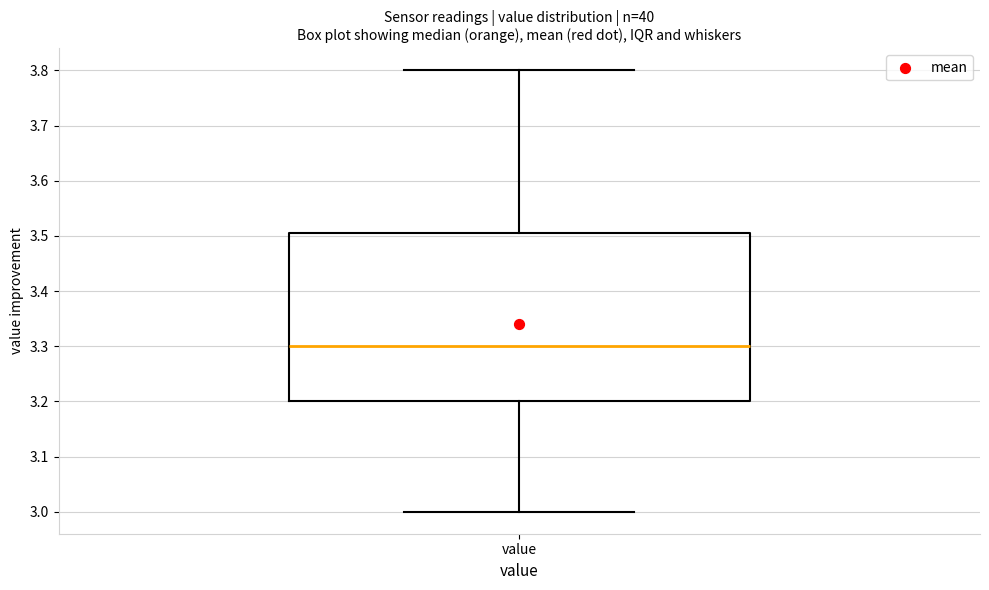

Where does the lower whisker of the box for value end on the y-axis? The values are not printed on the chart, so give them approximately, as read against the axis.

3.00